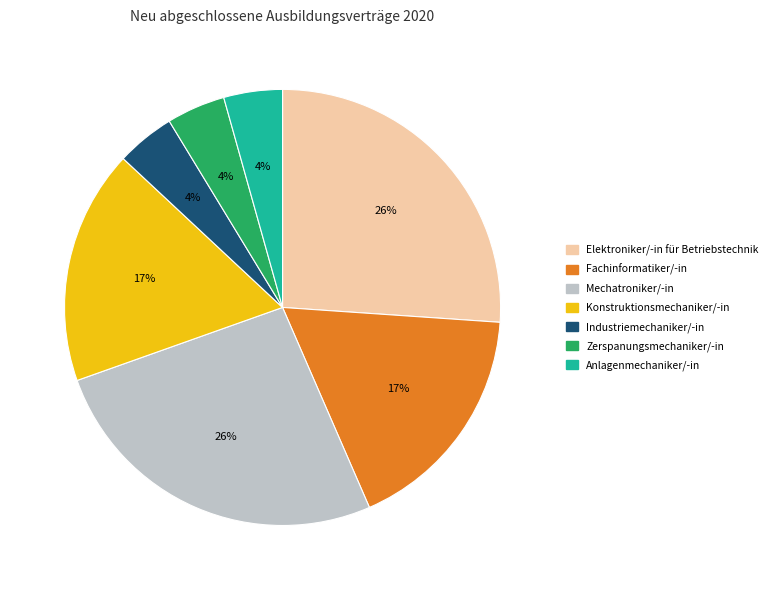

To the nearest percent, what portion does Anlagenmechaniker/-in represent?

4%